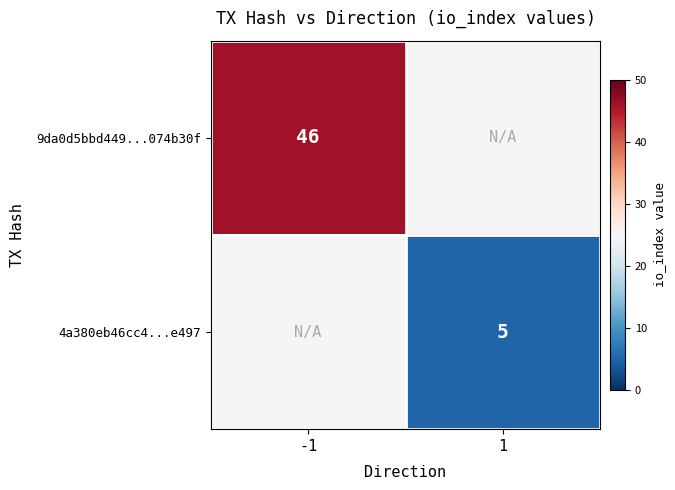

The 9da0d5bbd449...074b30f series shows 46 at -1. True or false?

True